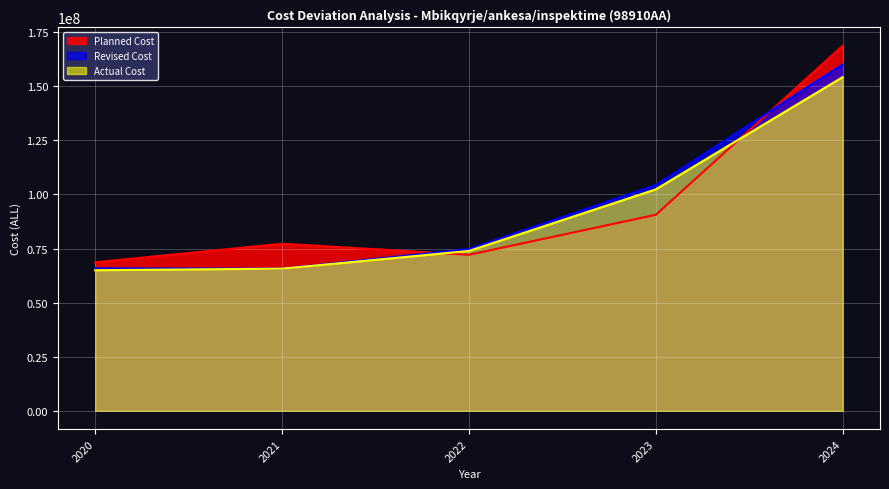

What are all the series names shown in the legend?

Planned Cost, Revised Cost, Actual Cost